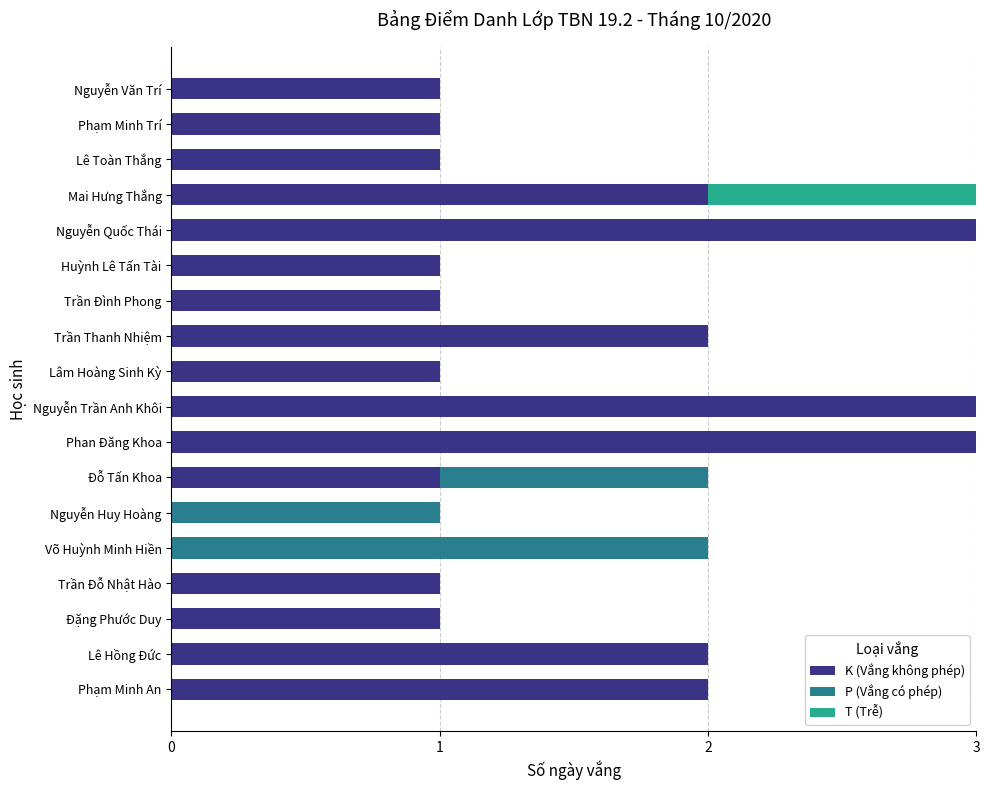

Read the K (Vắng không phép) value at Nguyễn Trần Anh Khôi.

3